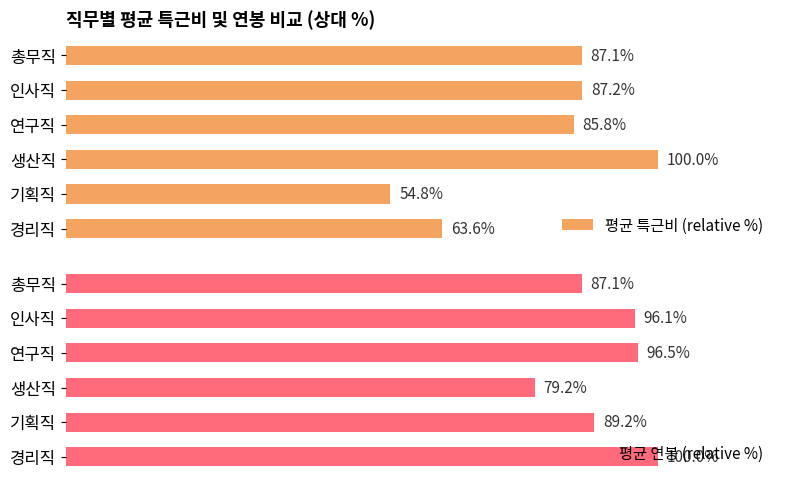

At which label does 평균 연봉 (relative %) reach its minimum?

생산직